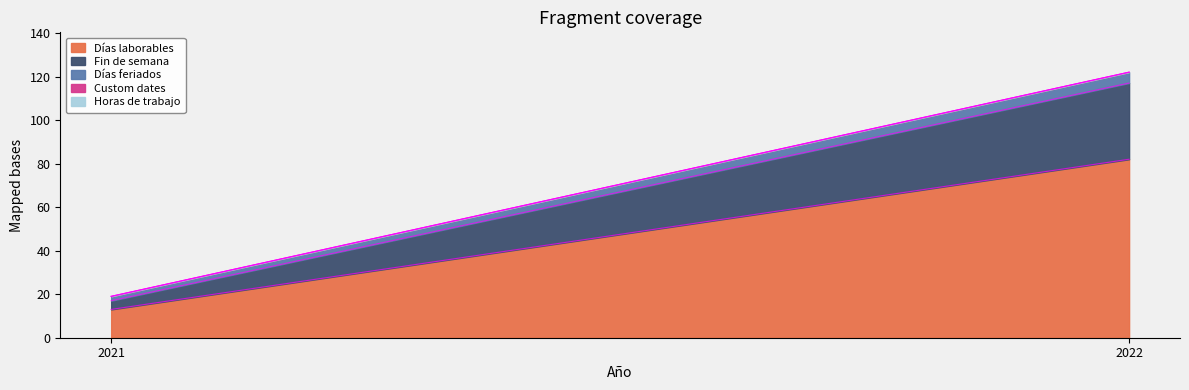

Reading right to left, extract all data points from this chart.

Días laborables: 2022=82	2021=13
Fin de semana: 2022=35	2021=4
Días feriados: 2022=5	2021=2
Custom dates: 2022=0	2021=0
Horas de trabajo: 2022=0	2021=0